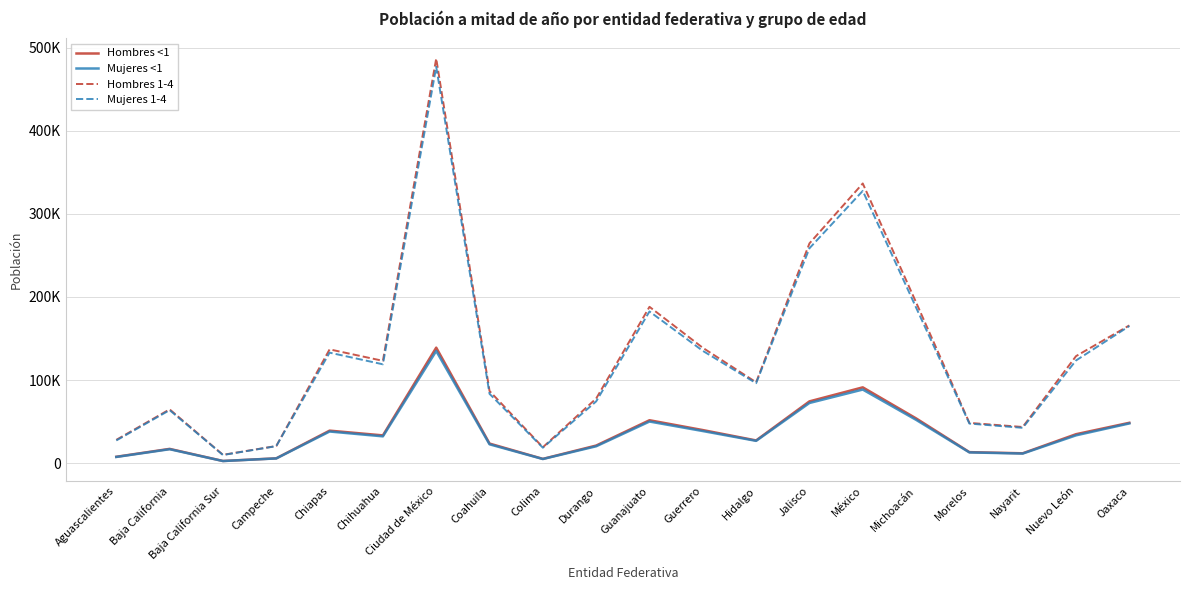

True or false: Mujeres 1-4 and Mujeres <1 cross at least once.

False